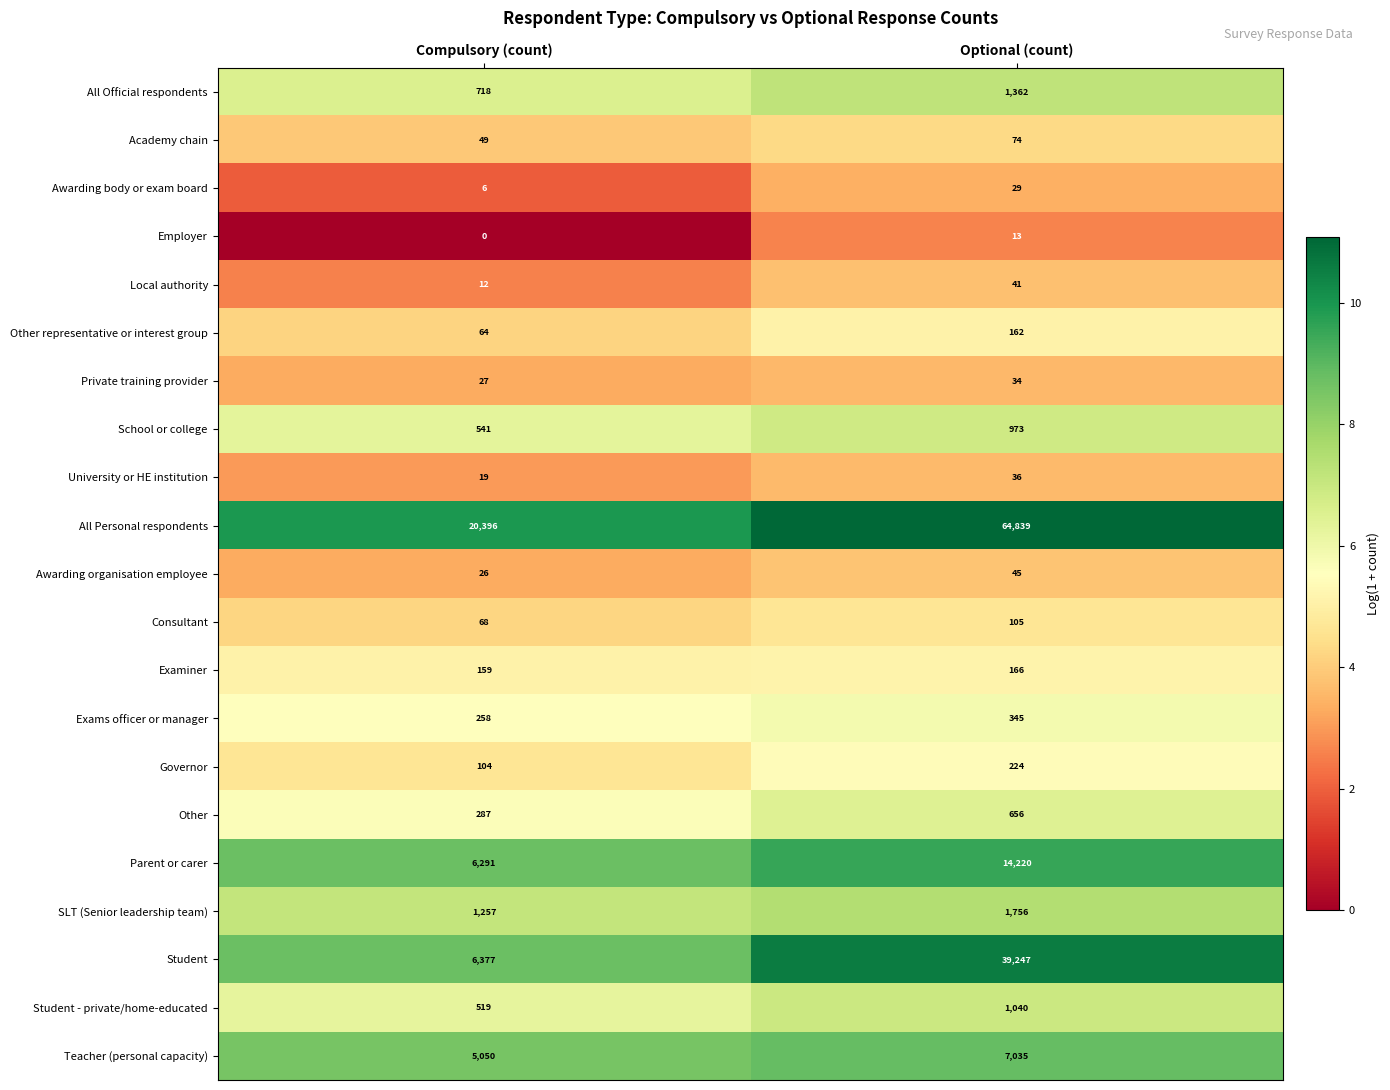

What is the difference between the Consultant values at Optional (count) and Compulsory (count)?

37